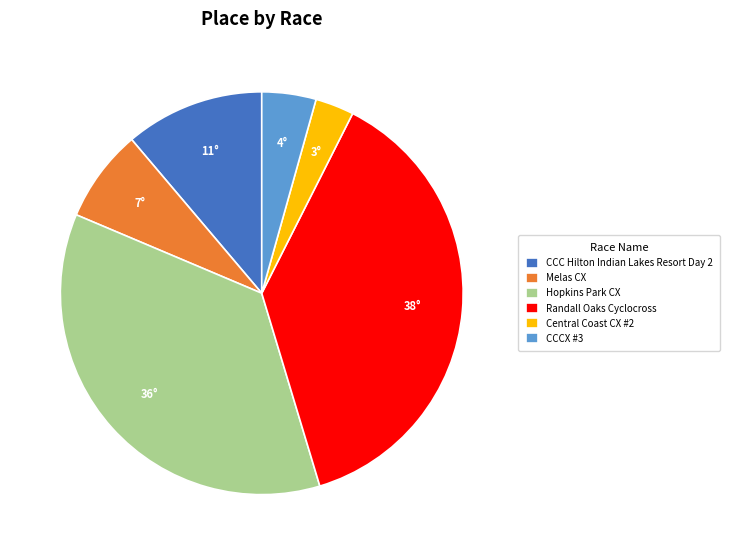

How many segments does this pie chart have?

6